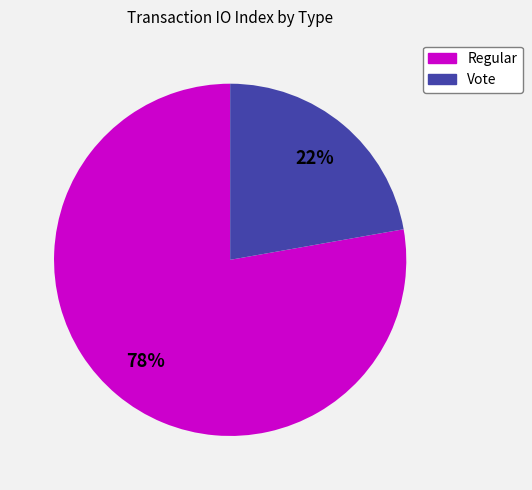

Count the number of slices in the pie.

2